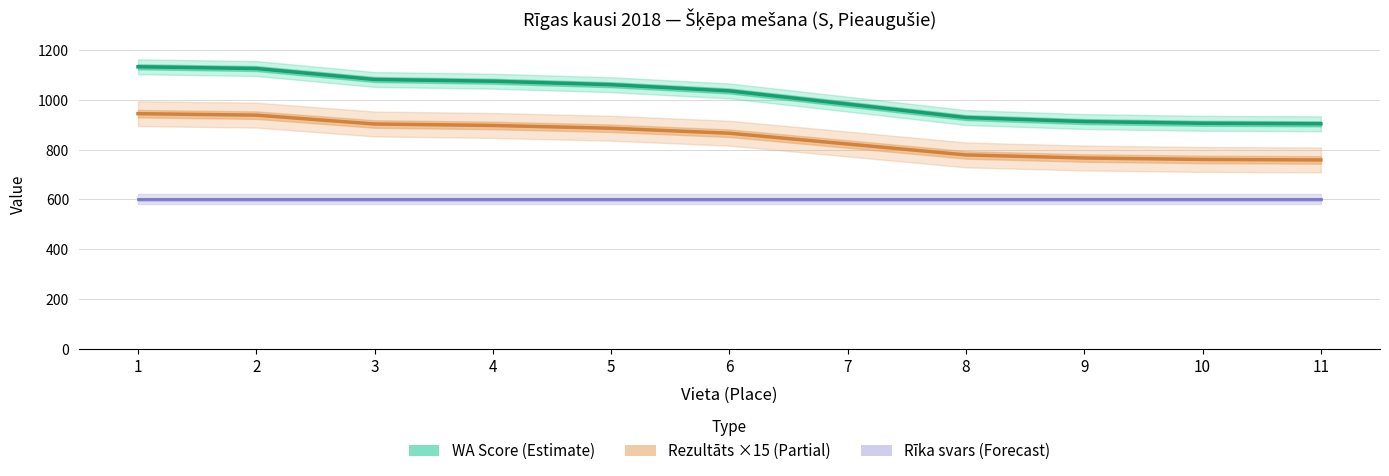

Where is Rezultāts (×15) nearest to the value 851?

6